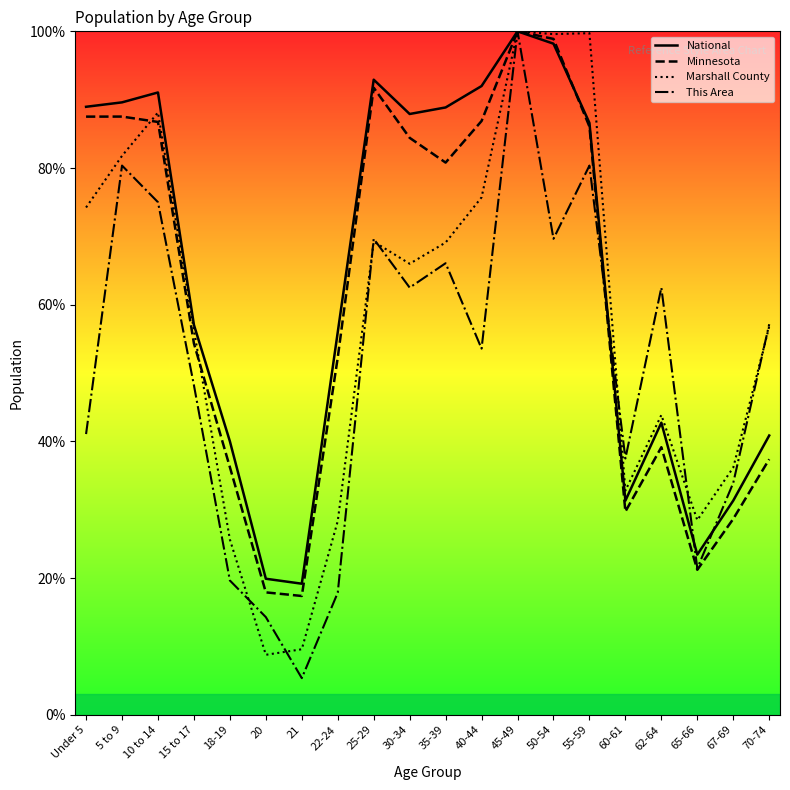

How many distinct data groups are displayed?

4